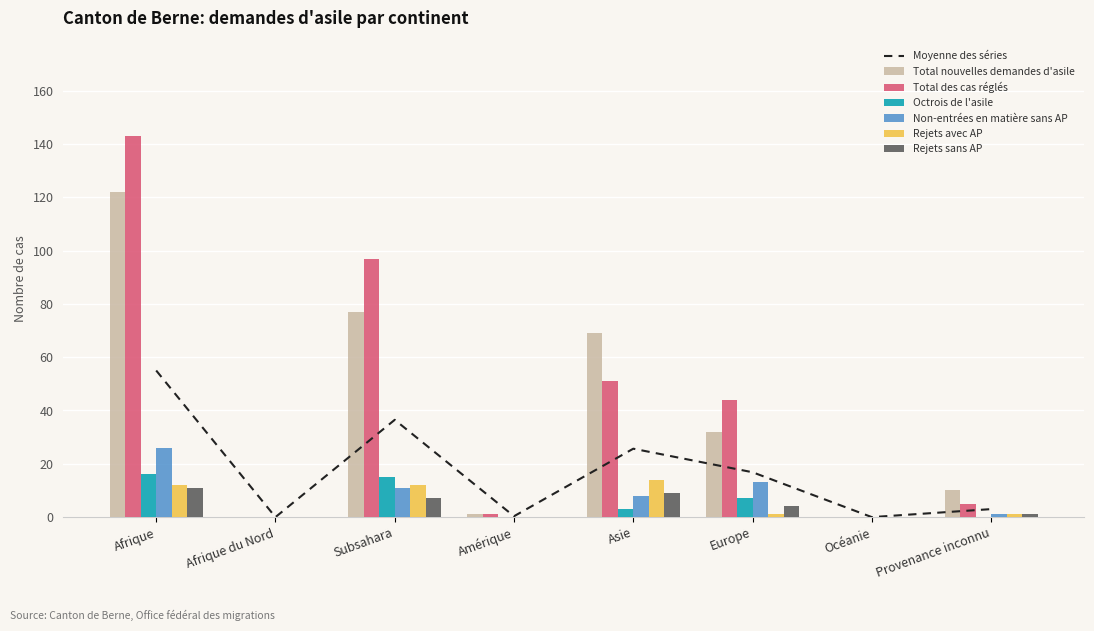

Between Provenance inconnu and Afrique du Nord, which is larger?

Provenance inconnu